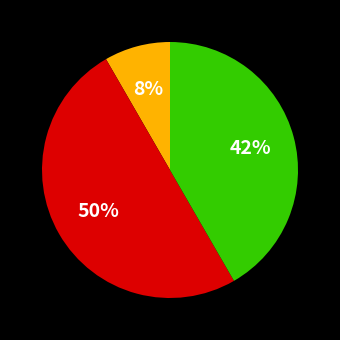

To the nearest percent, what is the average slice percentage?

33%